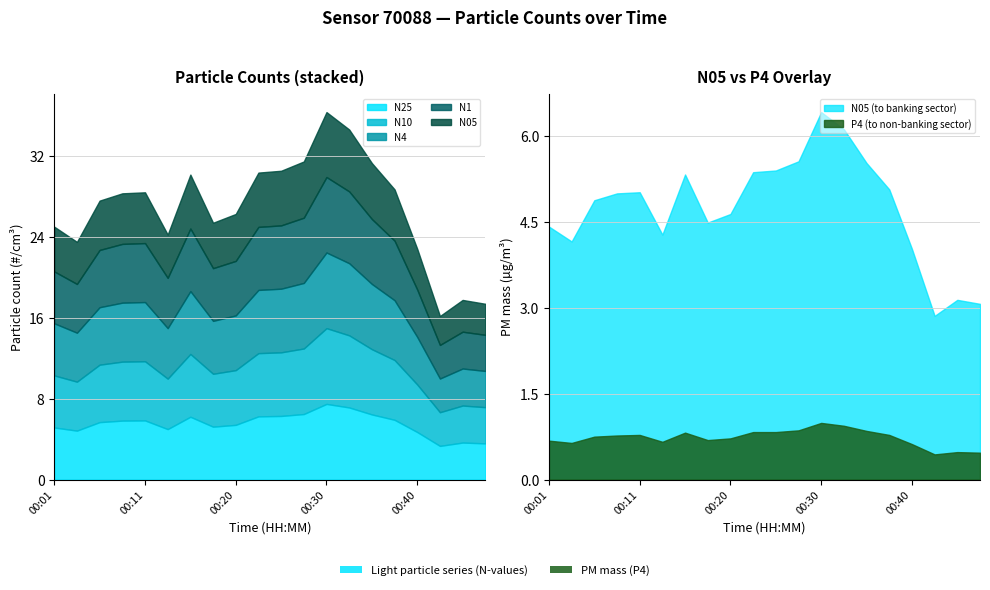

Reading right to left, transcribe all the data shown in this chart.

N25: 00:47=3.6	00:45=3.7	00:42=3.3	00:40=4.7	00:37=5.9	00:35=6.4	00:32=7.1	00:30=7.5	00:28=6.5	00:25=6.3	00:23=6.2	00:20=5.4	00:18=5.2	00:15=6.2	00:13=5.0	00:11=5.8	00:08=5.8	00:06=5.7	00:03=4.8	00:01=5.2
N10: 00:47=3.6	00:45=3.7	00:42=3.3	00:40=4.7	00:37=5.9	00:35=6.5	00:32=7.1	00:30=7.5	00:28=6.5	00:25=6.3	00:23=6.2	00:20=5.4	00:18=5.2	00:15=6.2	00:13=5.0	00:11=5.8	00:08=5.8	00:06=5.7	00:03=4.8	00:01=5.2
N4: 00:47=3.6	00:45=3.7	00:42=3.3	00:40=4.7	00:37=5.9	00:35=6.5	00:32=7.1	00:30=7.5	00:28=6.5	00:25=6.3	00:23=6.2	00:20=5.4	00:18=5.2	00:15=6.2	00:13=5.0	00:11=5.8	00:08=5.8	00:06=5.7	00:03=4.8	00:01=5.2
N1: 00:47=3.6	00:45=3.6	00:42=3.3	00:40=4.7	00:37=5.9	00:35=6.4	00:32=7.1	00:30=7.5	00:28=6.5	00:25=6.3	00:23=6.2	00:20=5.4	00:18=5.2	00:15=6.2	00:13=5.0	00:11=5.8	00:08=5.8	00:06=5.7	00:03=4.8	00:01=5.1
N05: 00:47=3.1	00:45=3.1	00:42=2.9	00:40=4.0	00:37=5.1	00:35=5.5	00:32=6.1	00:30=6.4	00:28=5.6	00:25=5.4	00:23=5.4	00:20=4.6	00:18=4.5	00:15=5.3	00:13=4.3	00:11=5.0	00:08=5.0	00:06=4.9	00:03=4.2	00:01=4.4
P4: 00:47=0.5	00:45=0.5	00:42=0.4	00:40=0.6	00:37=0.8	00:35=0.8	00:32=0.9	00:30=1.0	00:28=0.9	00:25=0.8	00:23=0.8	00:20=0.7	00:18=0.7	00:15=0.8	00:13=0.7	00:11=0.8	00:08=0.8	00:06=0.8	00:03=0.6	00:01=0.7